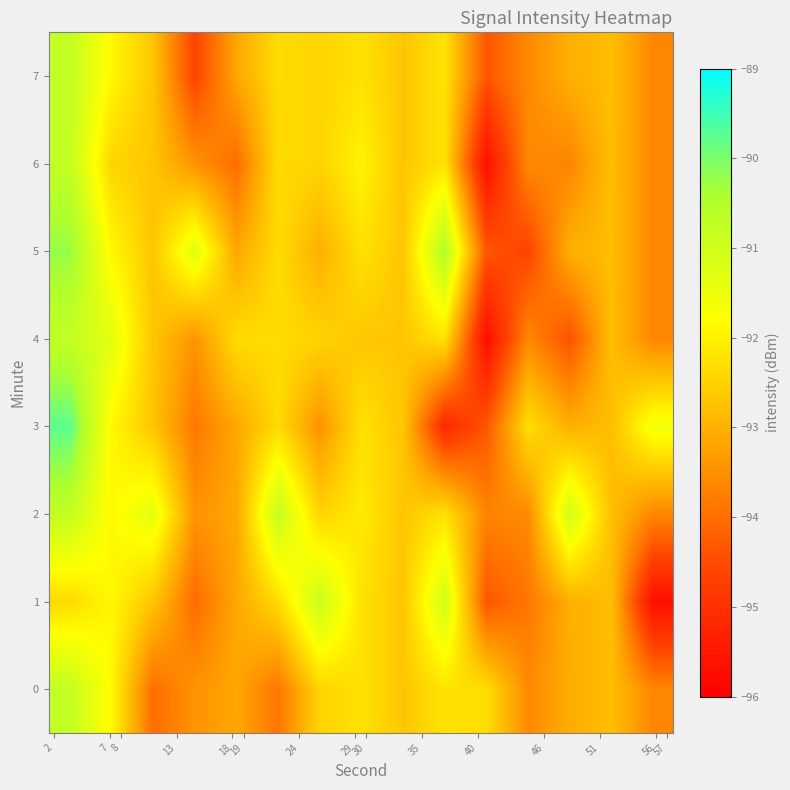

Rank the series by their maximum value, from lowest to highest.

row_1, row_0, row_2, row_4, row_6, row_7, row_5, row_3